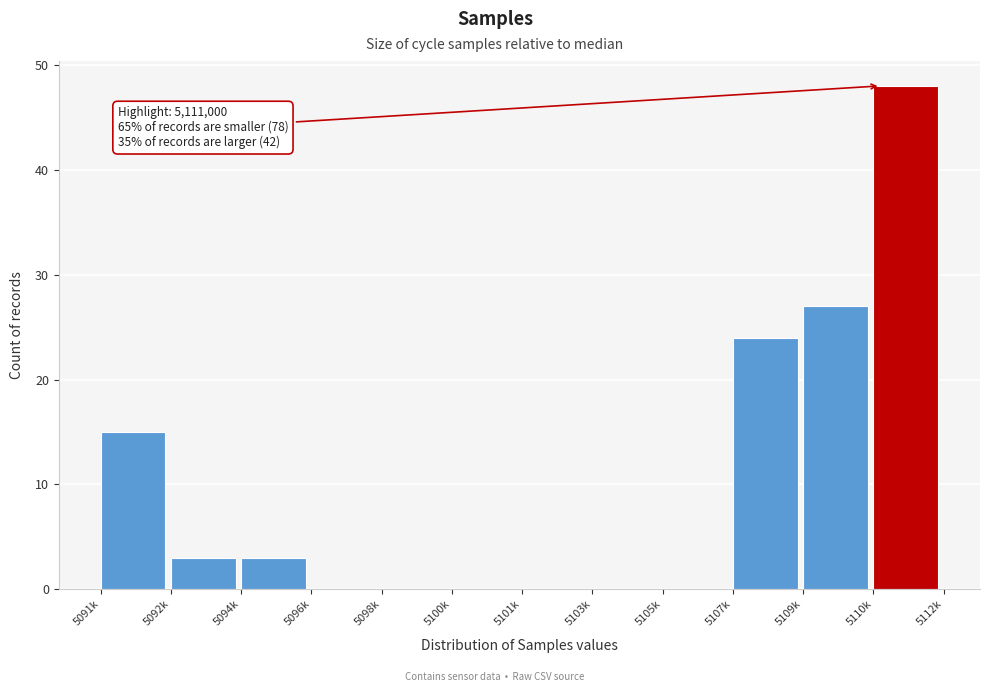

Reading right to left, extract all data points from this chart.

5110k=48	5109k=27	5107k=24	5105k=0	5103k=0	5101k=0	5100k=0	5098k=0	5096k=0	5094k=3	5092k=3	5091k=15